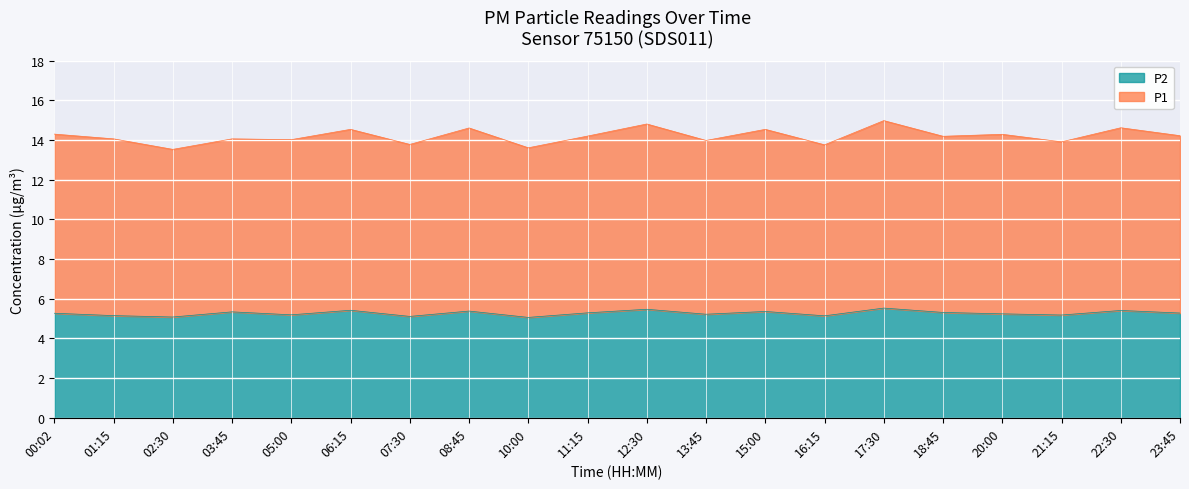

What are all the series names shown in the legend?

P2, P1